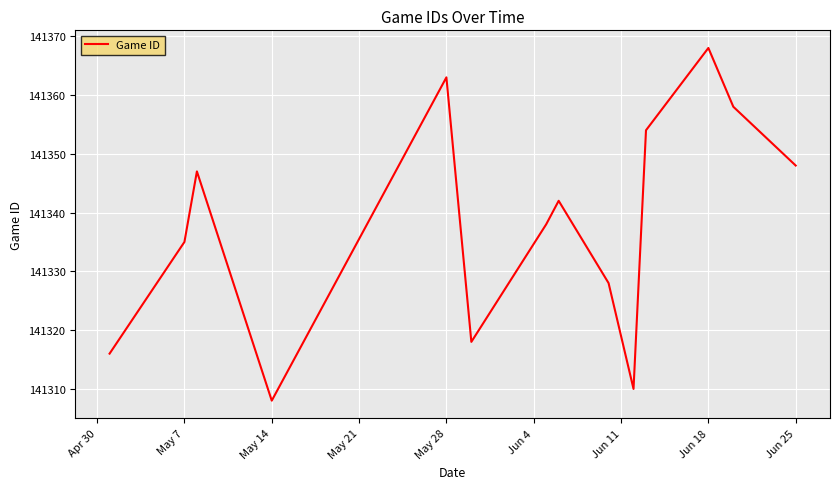

What is the smallest value displayed?

141308